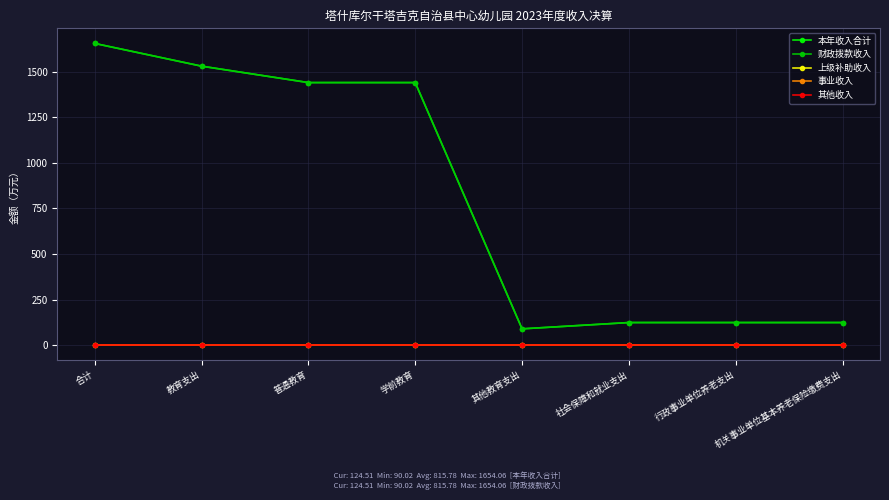

At how many categories does at least one series exceed 824?

4